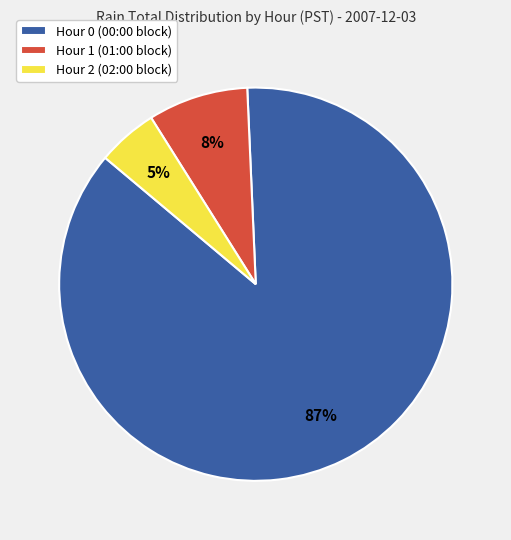

Is there any slice that represents more than half of the pie?

Yes